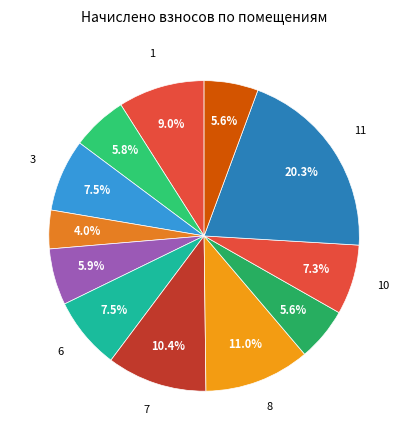

Which category has the smallest portion of the pie?

4